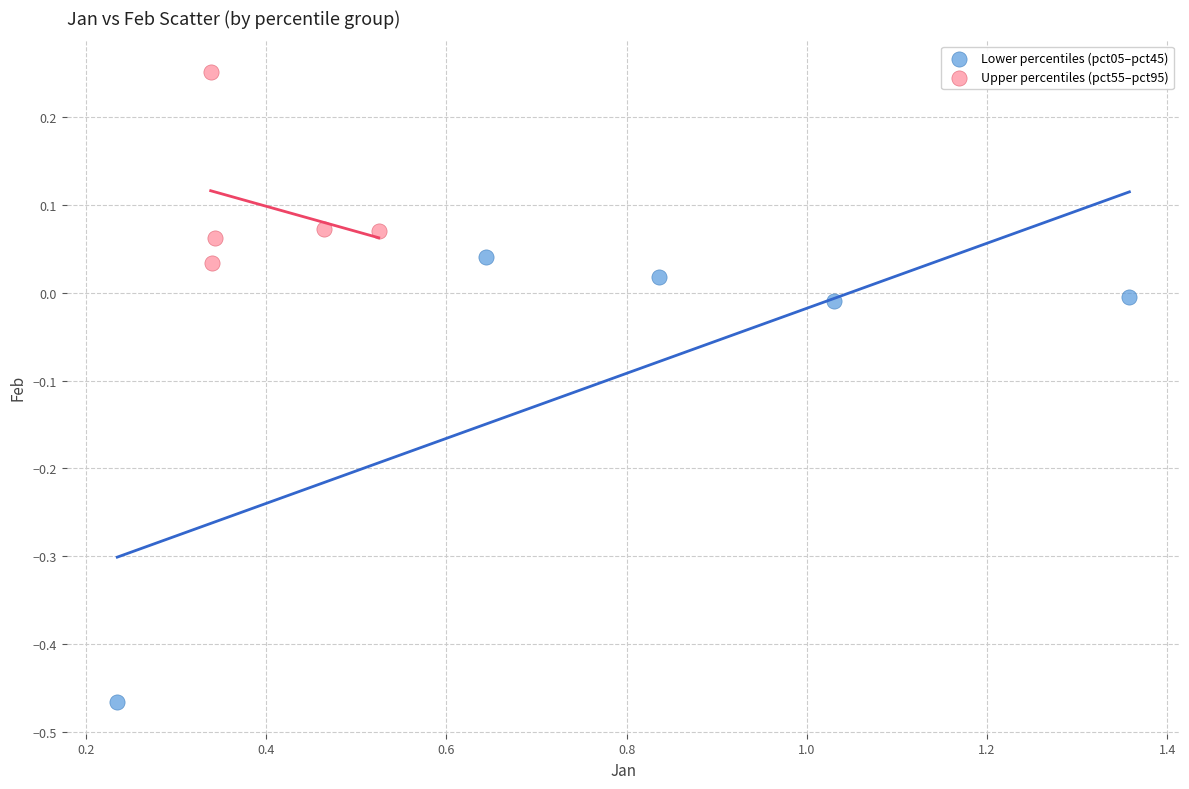

Which series reaches the maximum Y coordinate?

Upper percentiles (pct55–pct95)